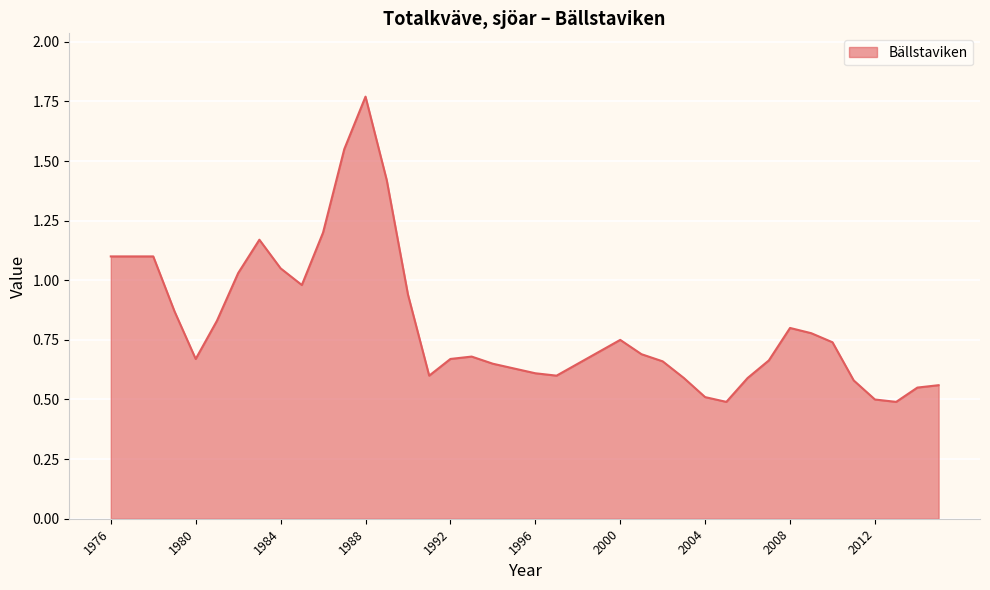

What is the minimum value shown in the chart?

0.5